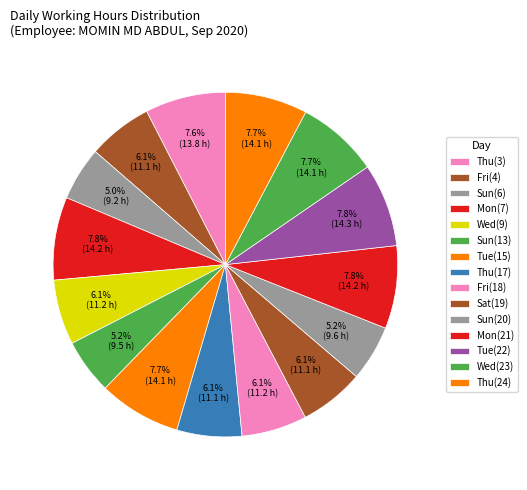

What percentage is the Thu(3) slice, to the nearest percent?

8%